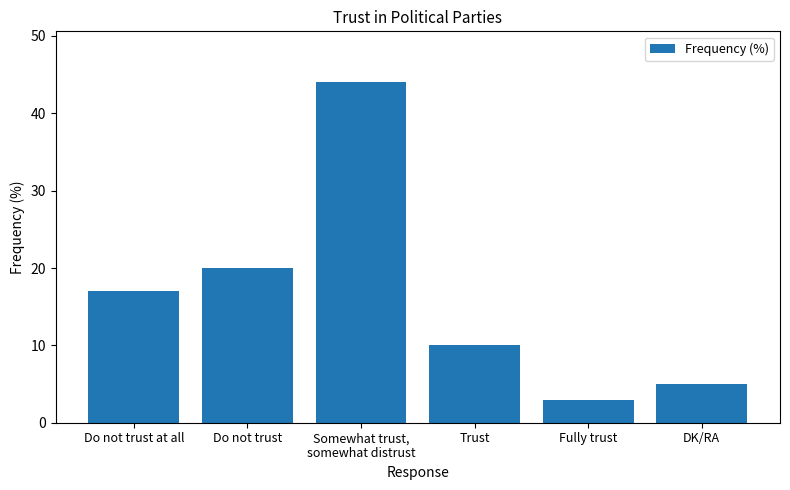

What position from the right is Do not trust at all?

6